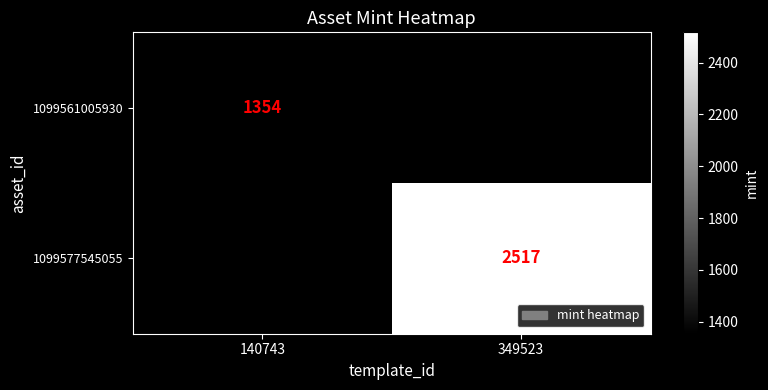

How many series are shown in this chart?

2